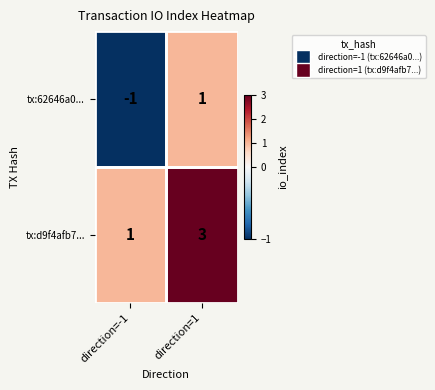

What is the sum of the tx:d9f4afb7... values at direction=-1 and direction=1?

4